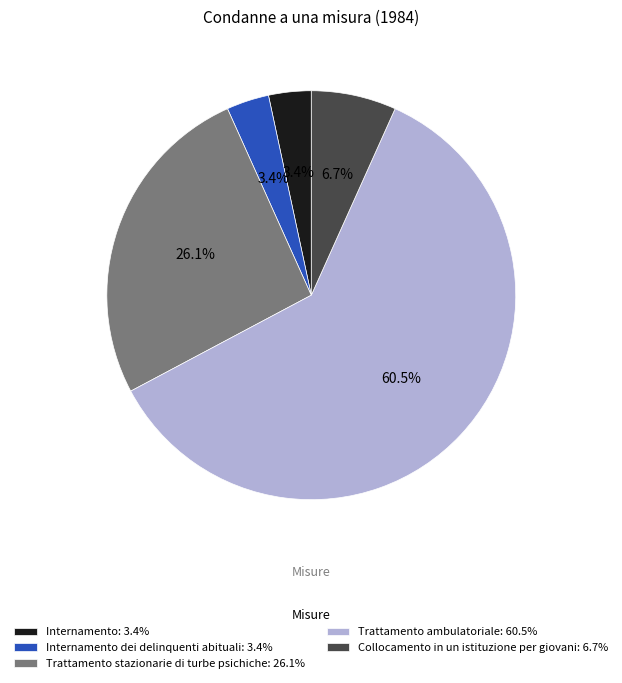

What is the largest slice in the pie chart?

Trattamento ambulatoriale: 60.5%